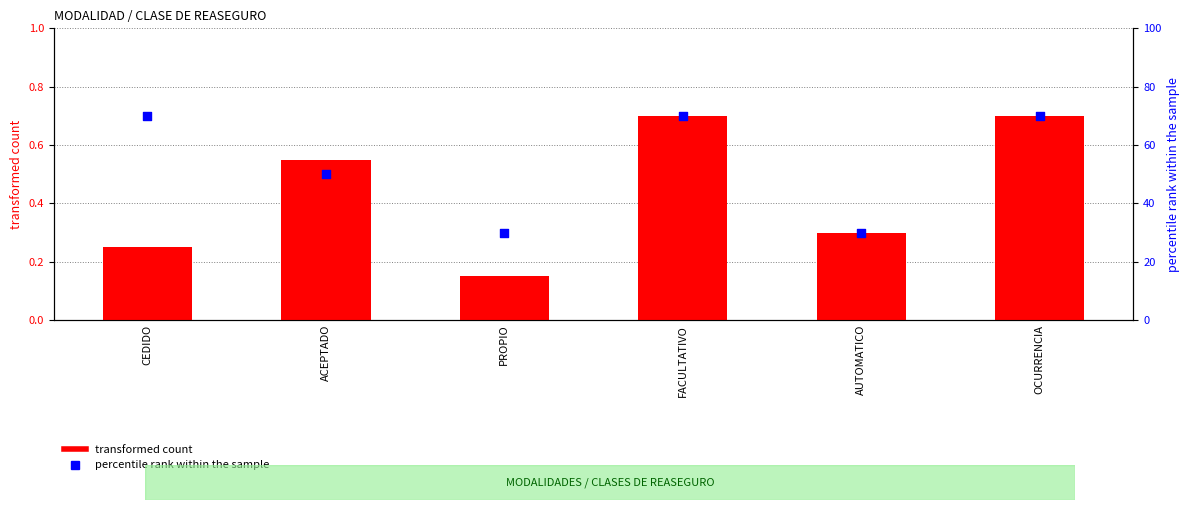

Which series has the largest total across all categories?

percentile rank within the sample